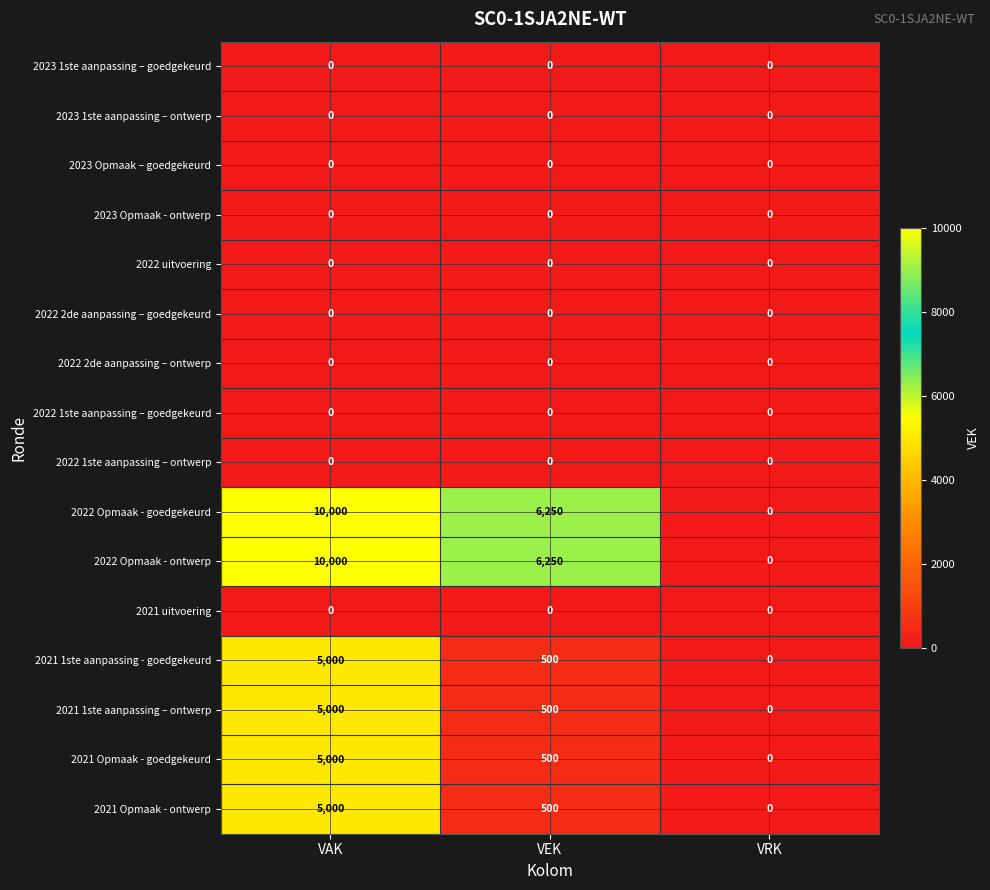

At which category is the sum across all series the highest?

VAK